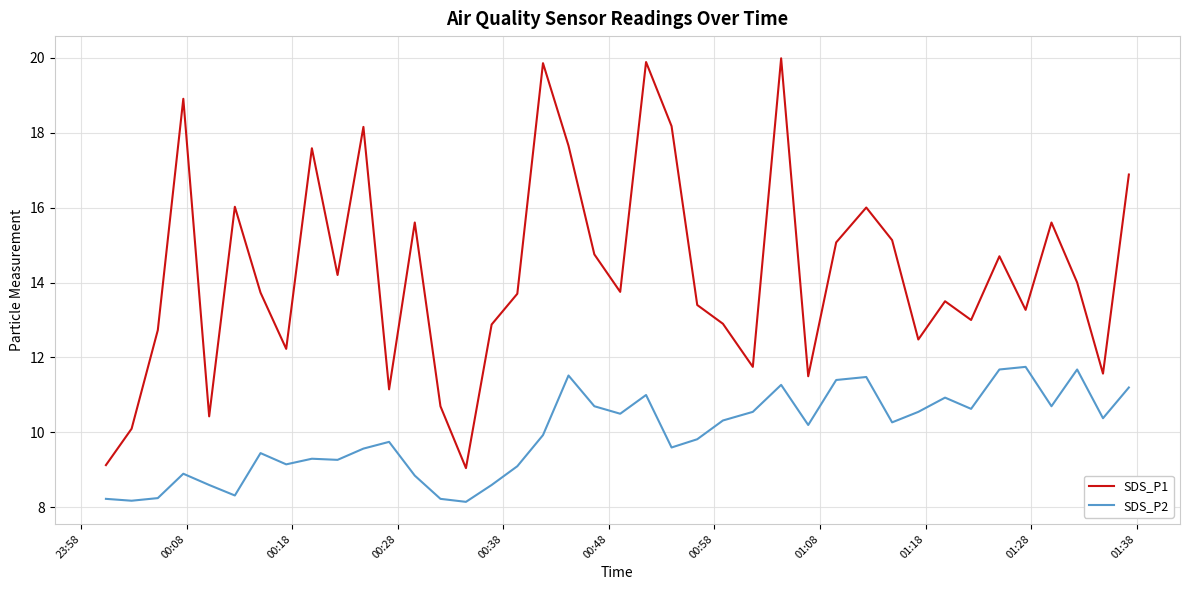

Which series has the widest spread of values?

SDS_P1